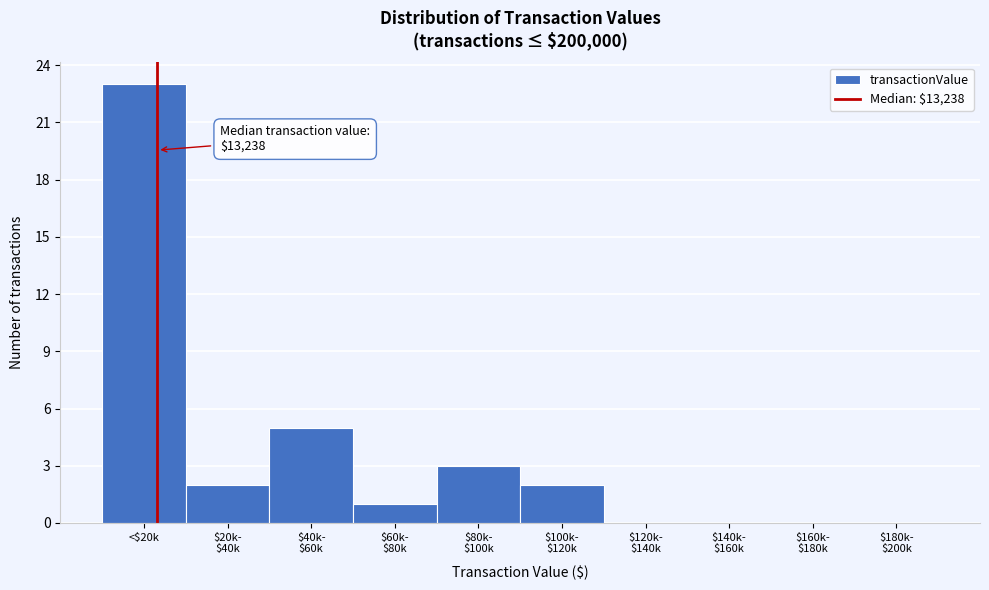

Which category has the highest value across all series?

<$20k